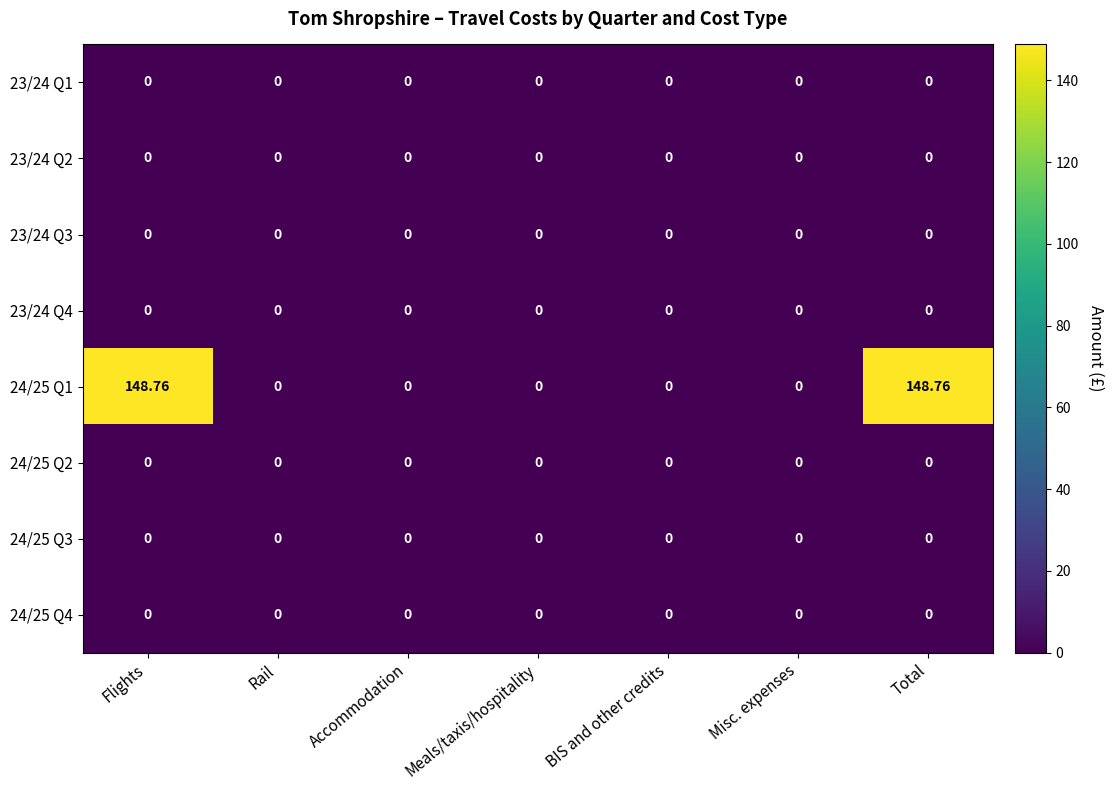

At how many categories does at least one series exceed 104?

2